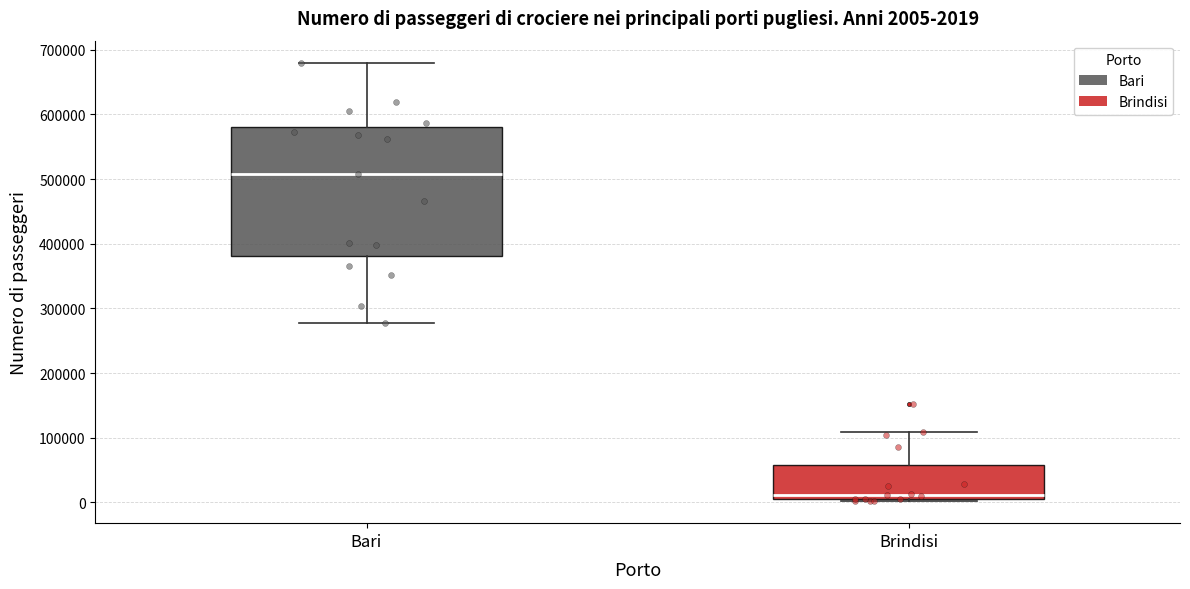

Which box's median line is the lowest?

Brindisi